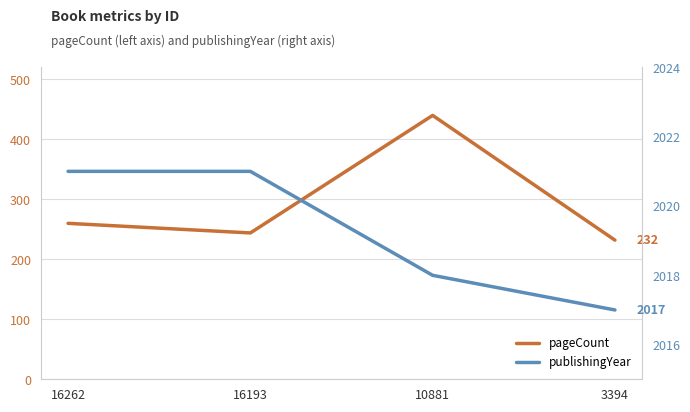

Which category has the highest value across all series?

16262